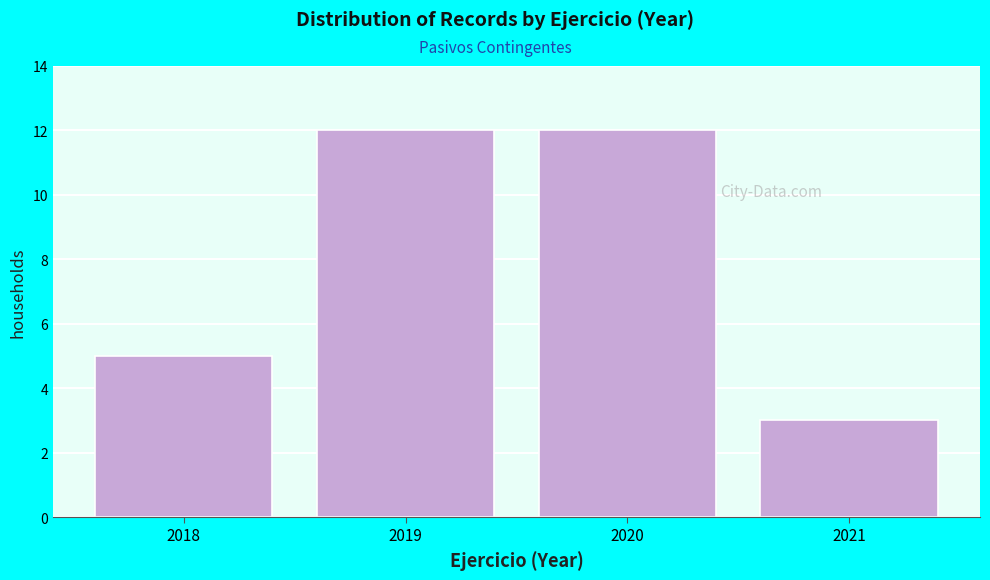

Reading left to right, extract all data points from this chart.

5	12	12	3